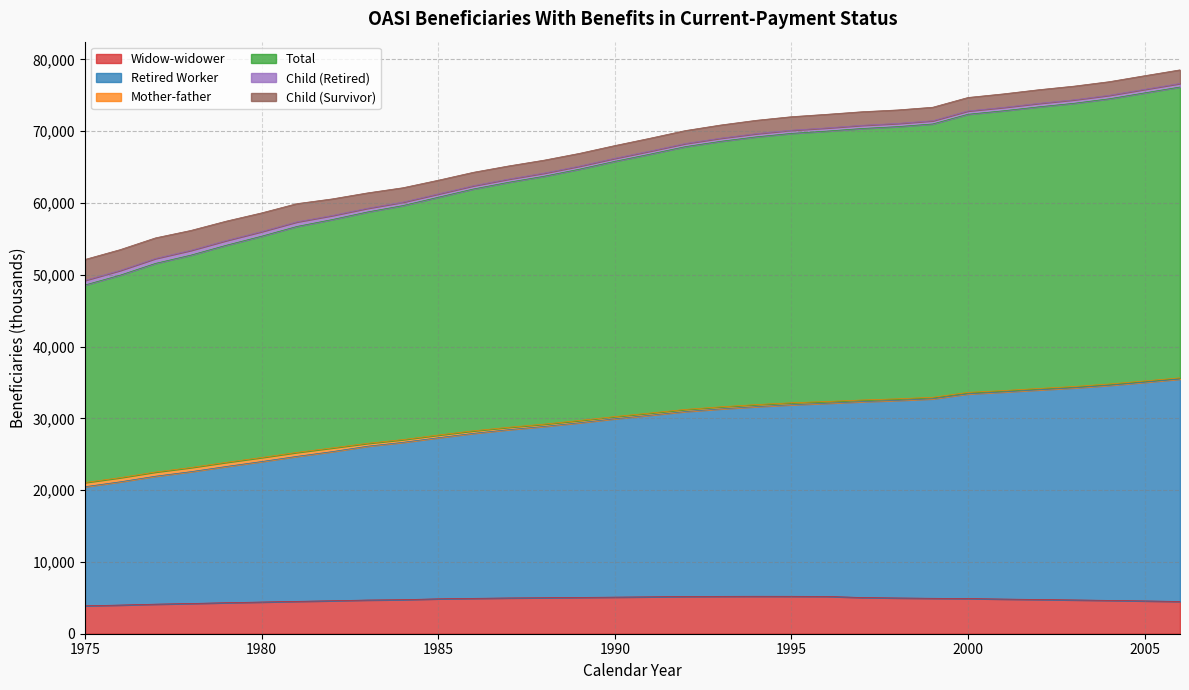

True or false: Total and Widow-widower cross at least once.

False